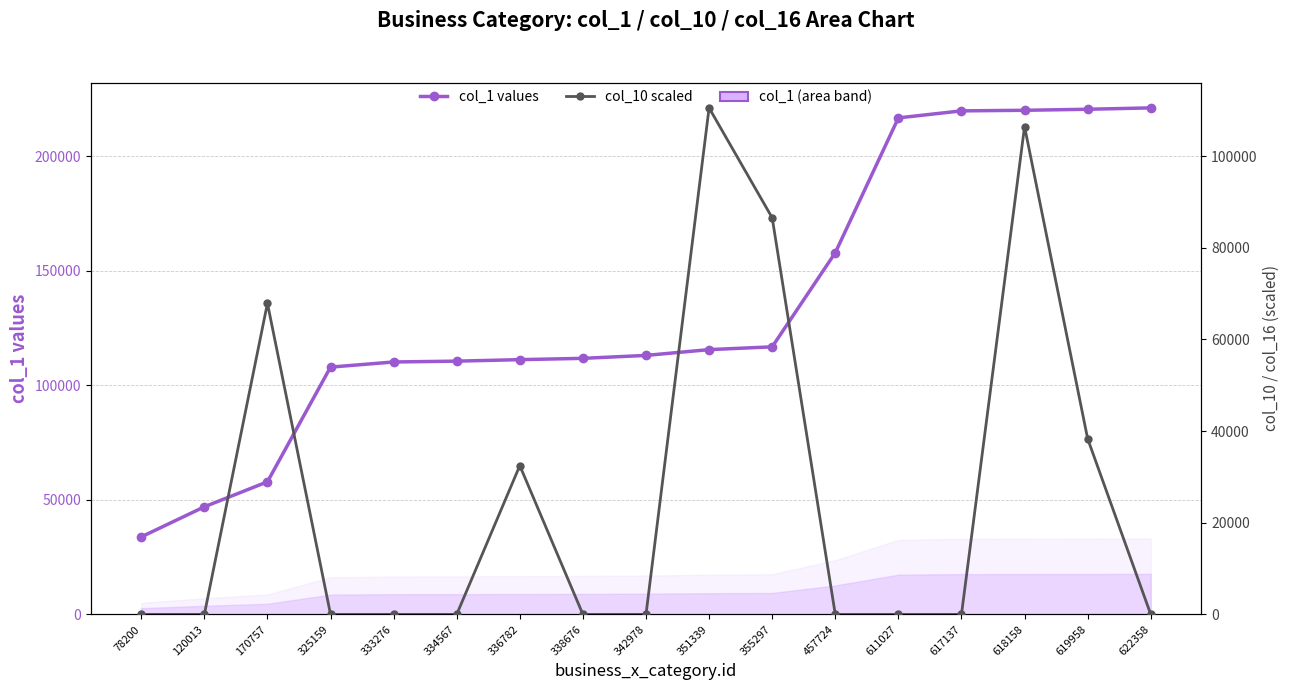

Rank the series at 333276 from highest to lowest value.

col_1 (Business ID value), col_10 (Zip scaled)